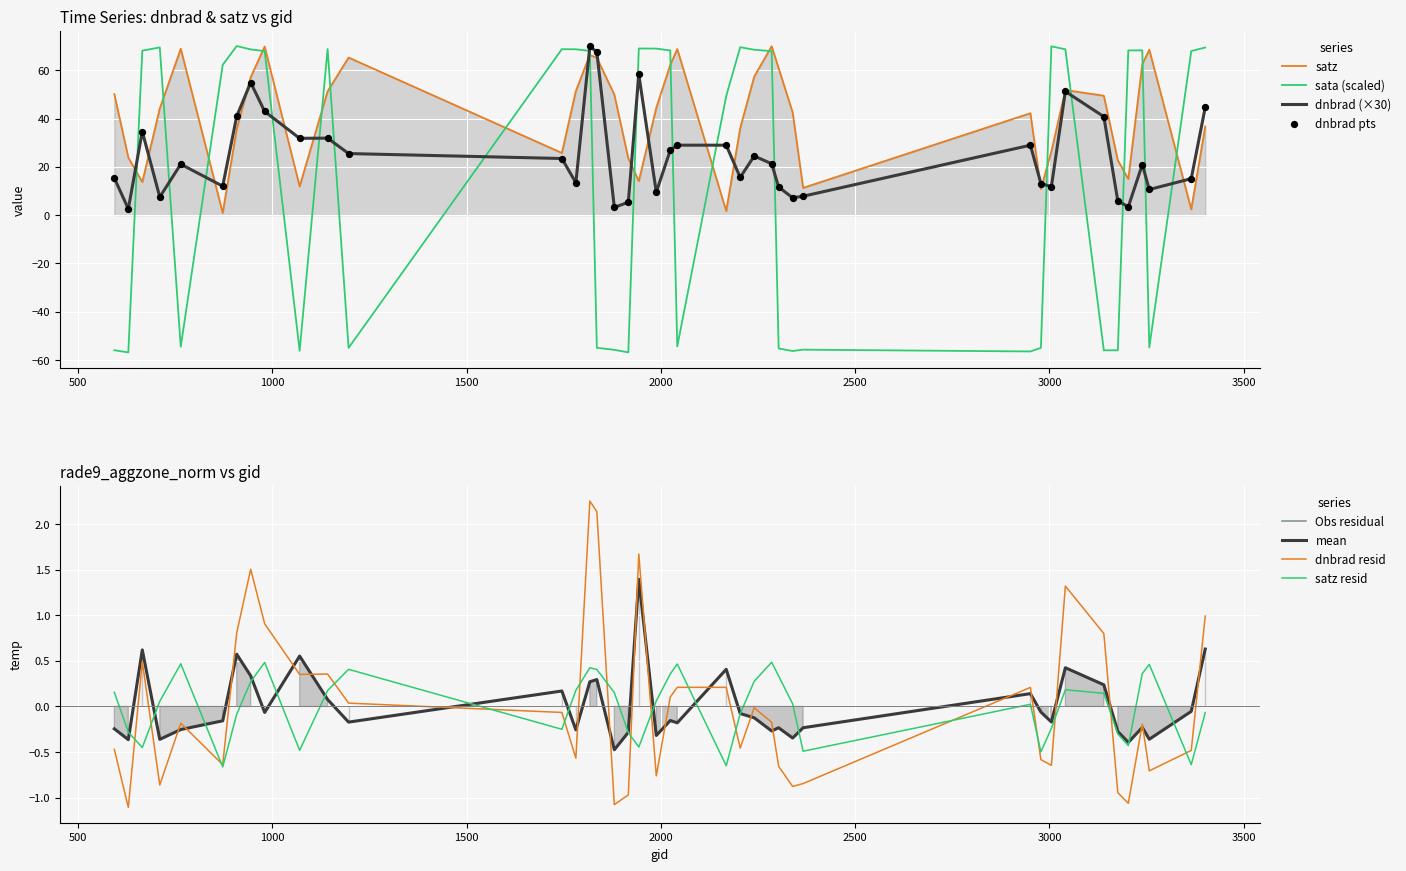

What is the total value across all series at 2240?

150.2